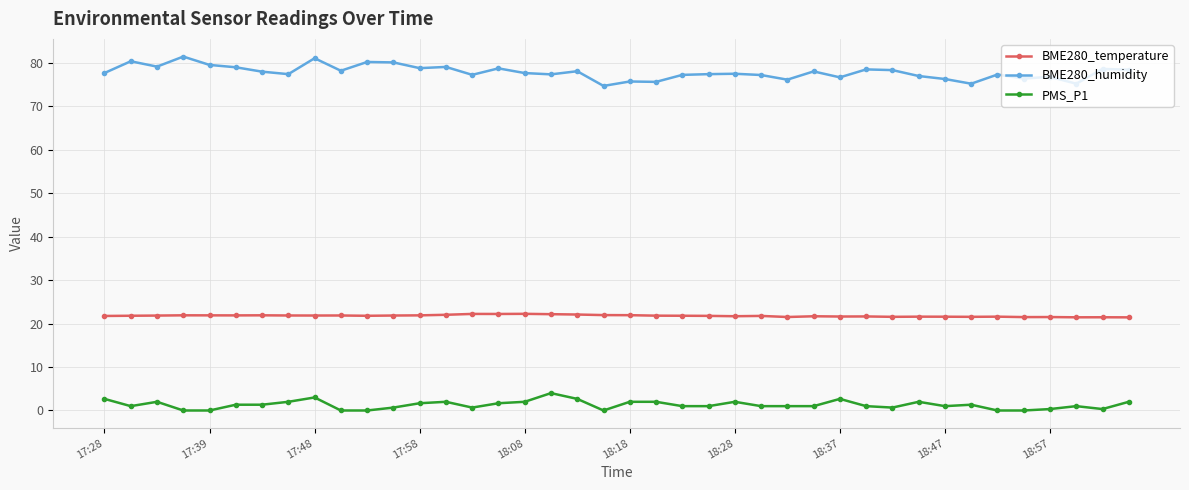

What is the value of the BME280_humidity point at the 33rd from the left?

76.3